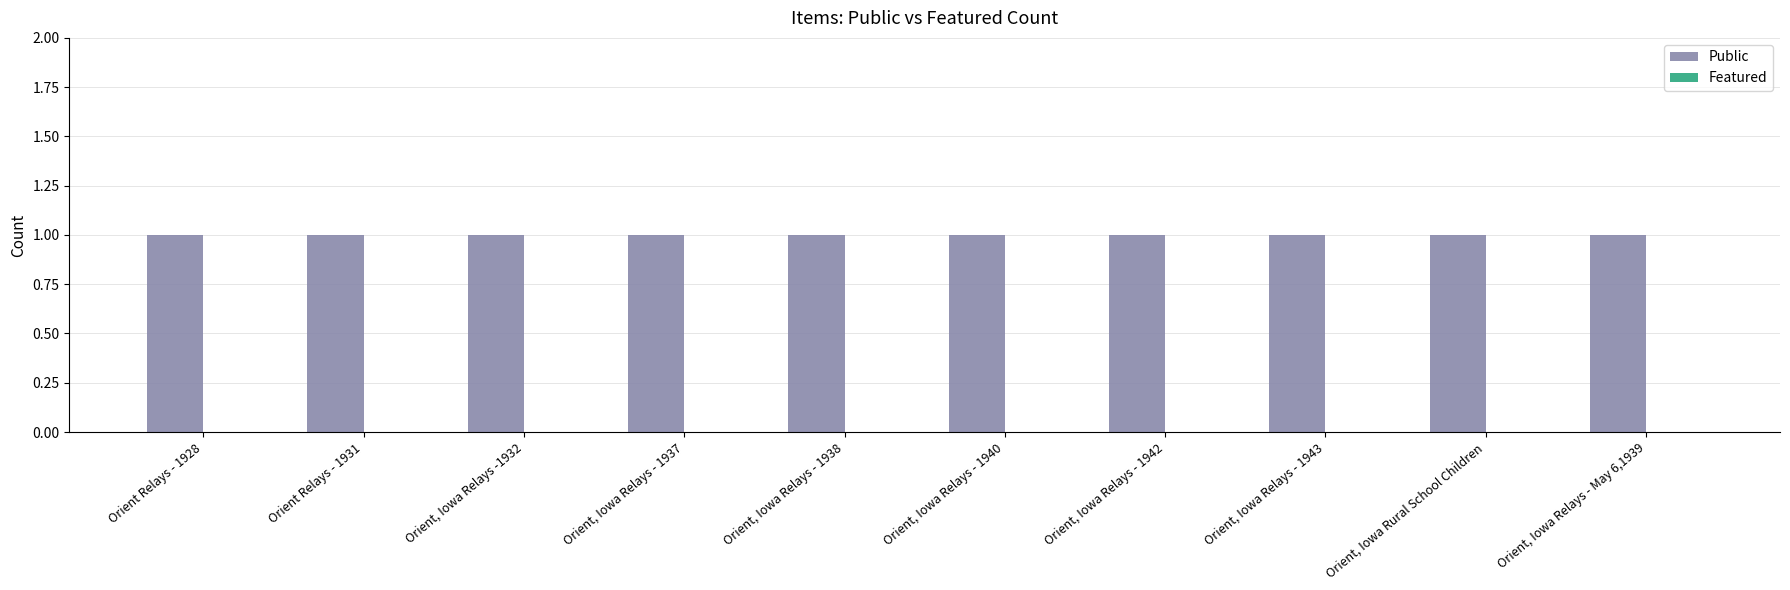

Where is Public nearest to the value 1?

Orient Relays - 1928